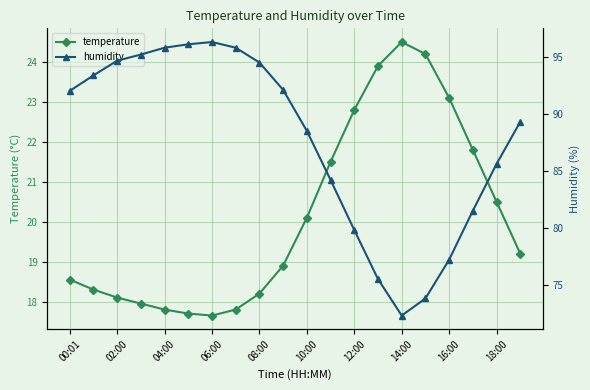

What are all the series names shown in the legend?

temperature, humidity